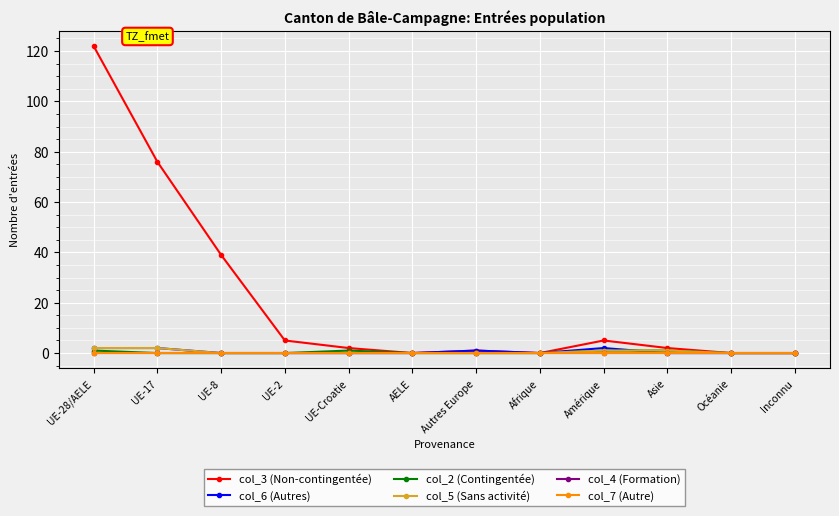

Does the chart have visible grid lines?

Yes